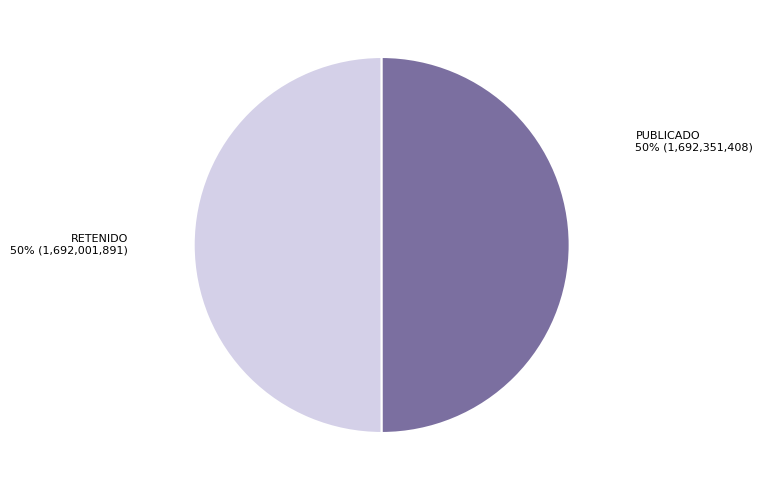

How many slices are in this pie chart?

2